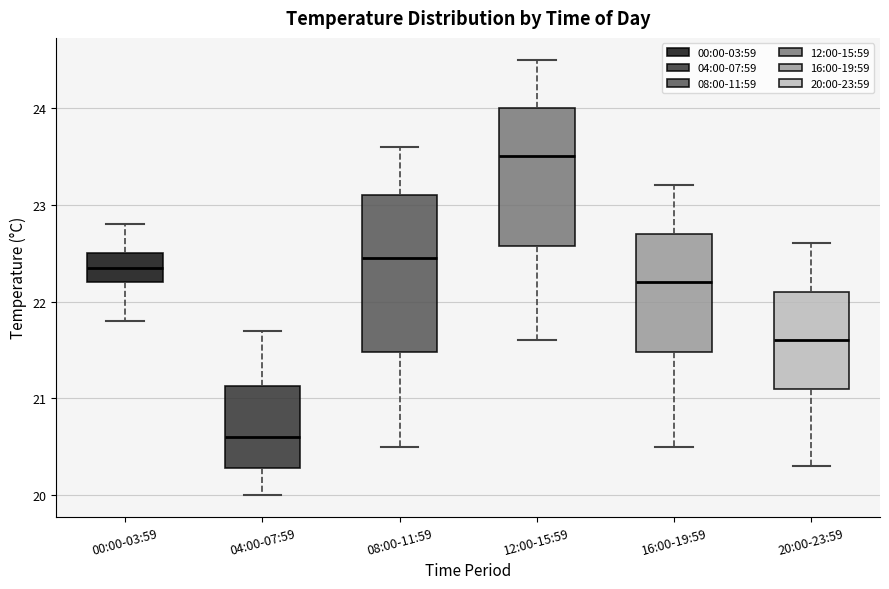

Which box is the tallest, from its lower edge to its upper edge?

08:00-11:59